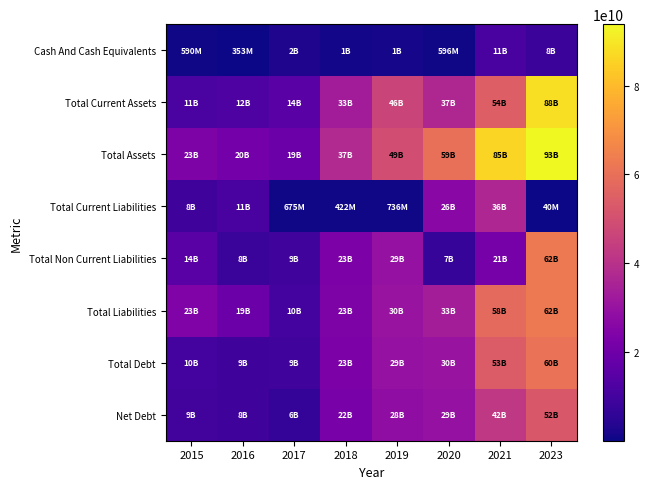

How many series are shown in this chart?

8